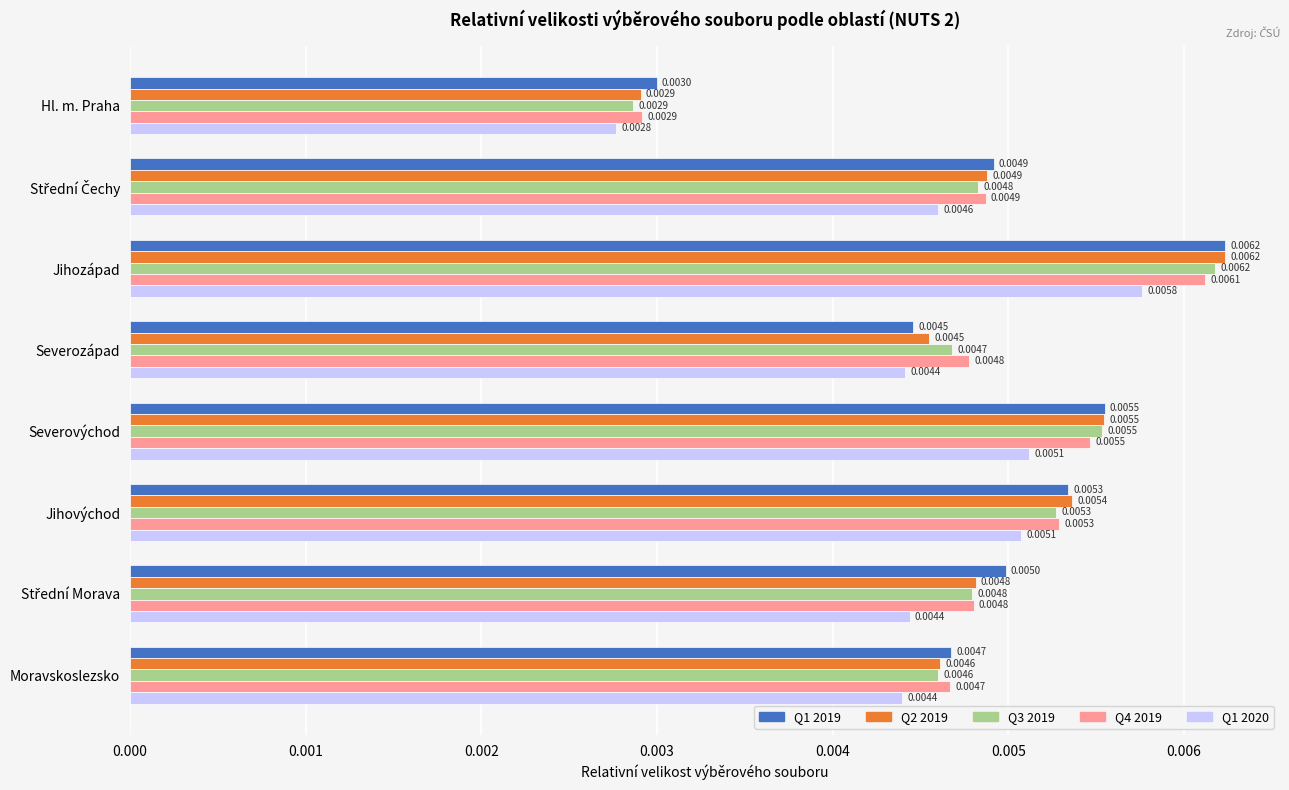

At which label is Q4 2019 closest to 0?

Hl. m. Praha